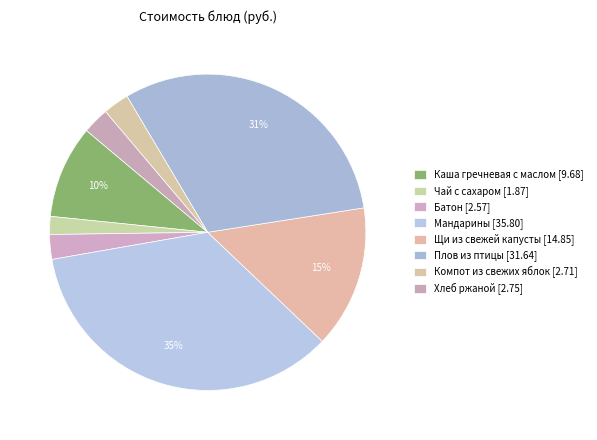

How many slices are in this pie chart?

8